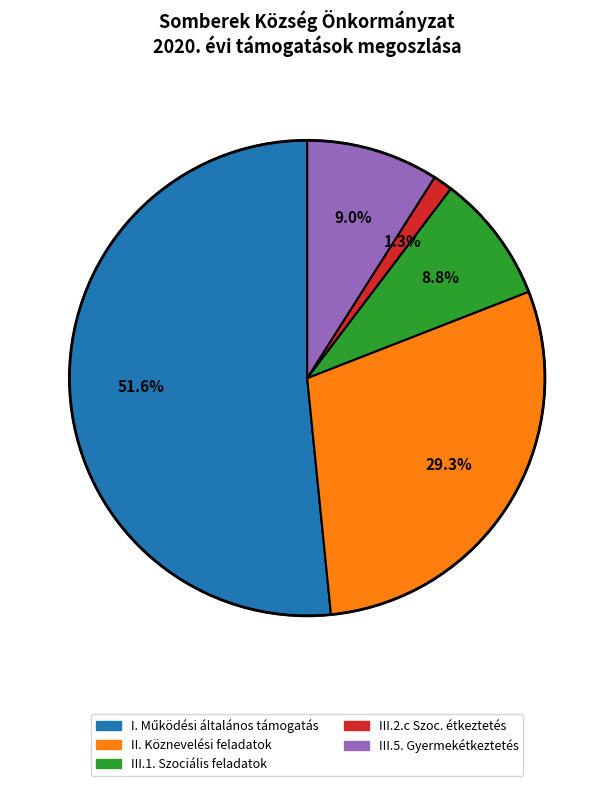

How many slices are in this pie chart?

5